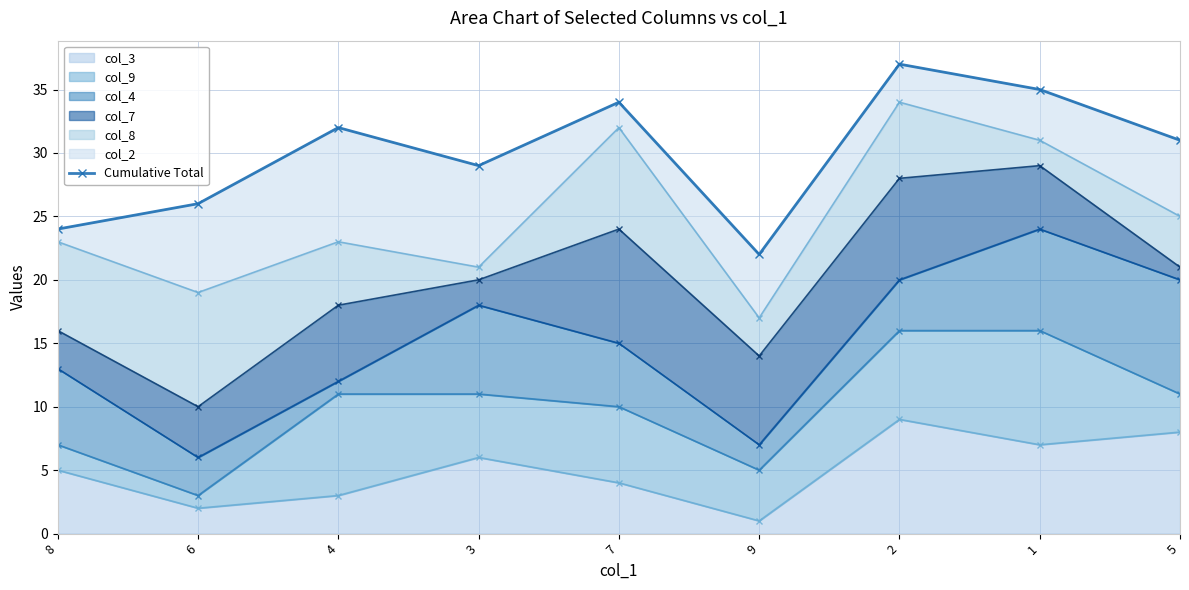

How many interior local valleys (lower than both neighbors) does the data have?

2